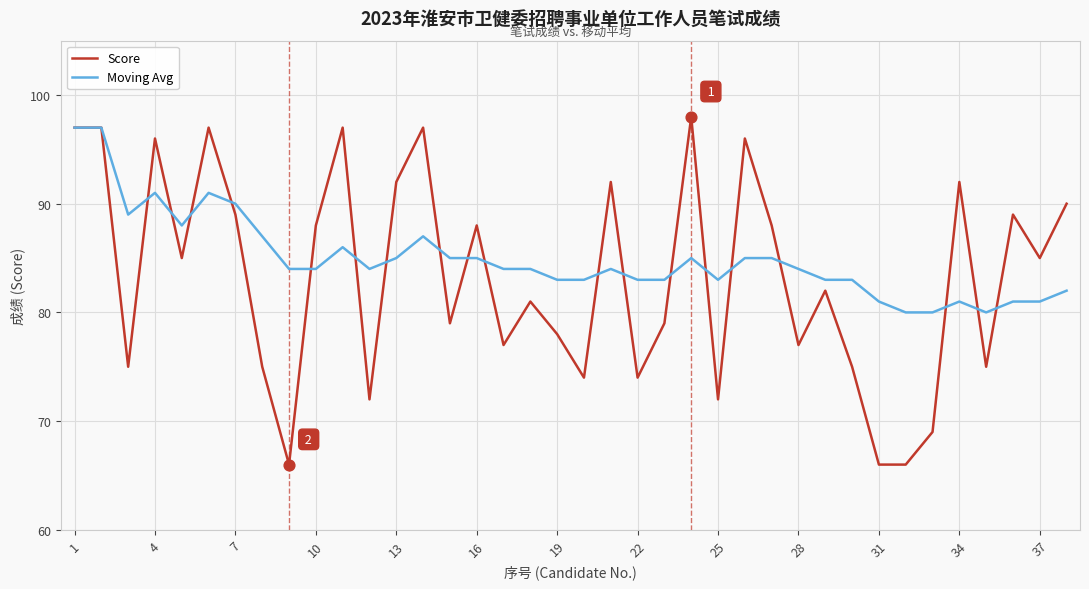

What is the lowest value of the Score series?

66